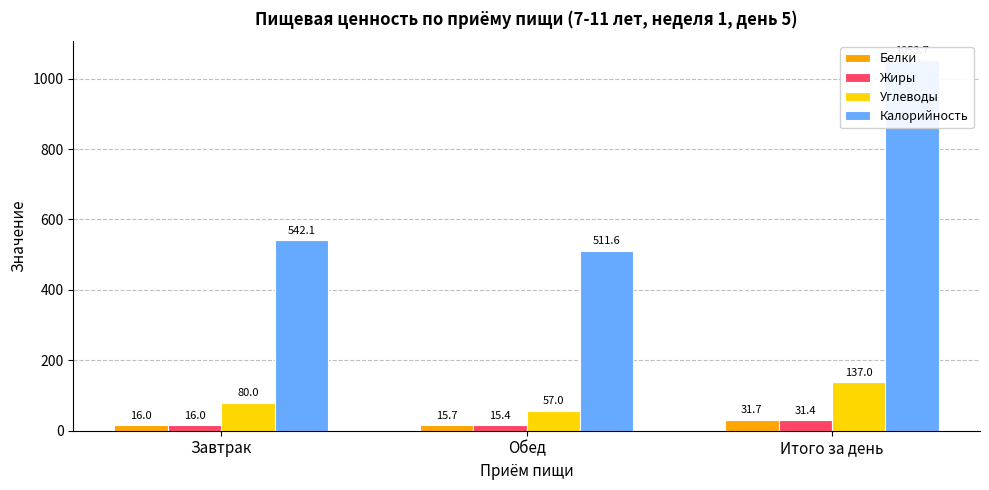

Reading left to right, list all the values displayed in this chart.

Белки: 16.0	15.7	31.7
Жиры: 16.0	15.4	31.4
Углеводы: 80.0	57.0	137.0
Калорийность: 542.1	511.6	1053.7